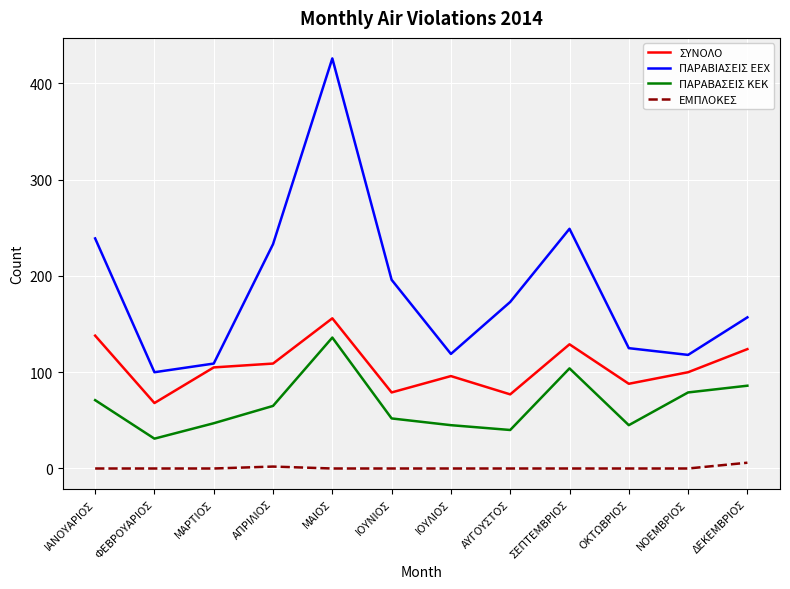

What position from the right is ΜΑΡΤΙΟΣ?

10